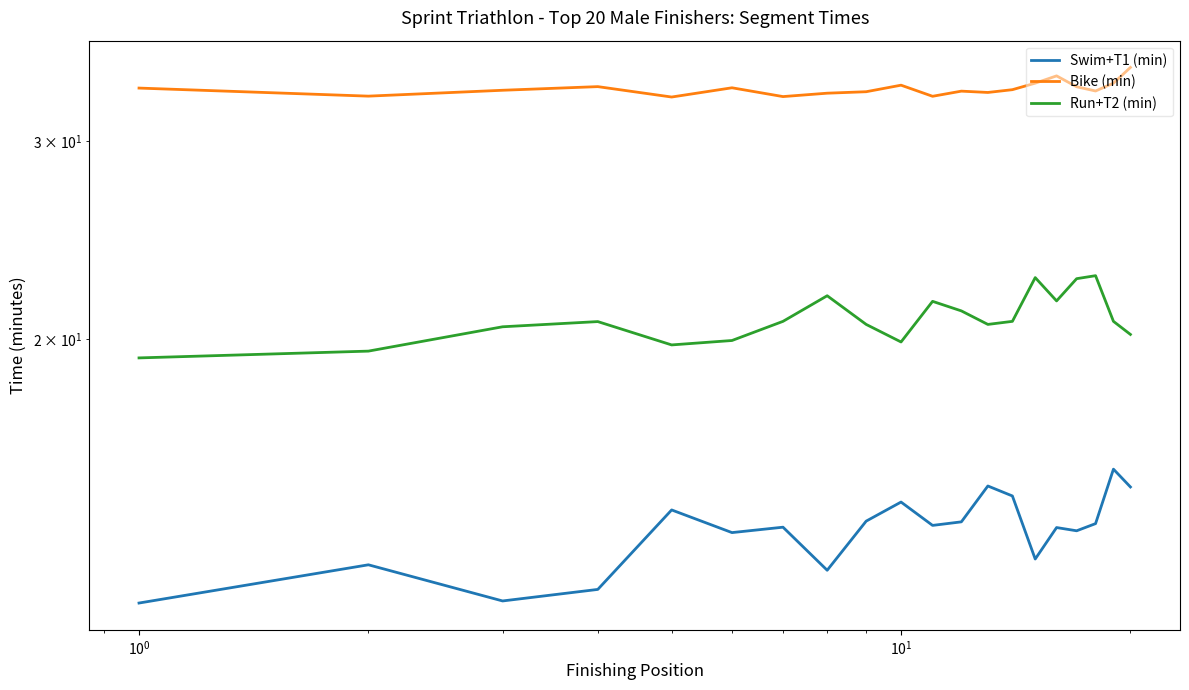

Rank the series by their maximum value, from highest to lowest.

Bike (min), Run+T2 (min), Swim+T1 (min)